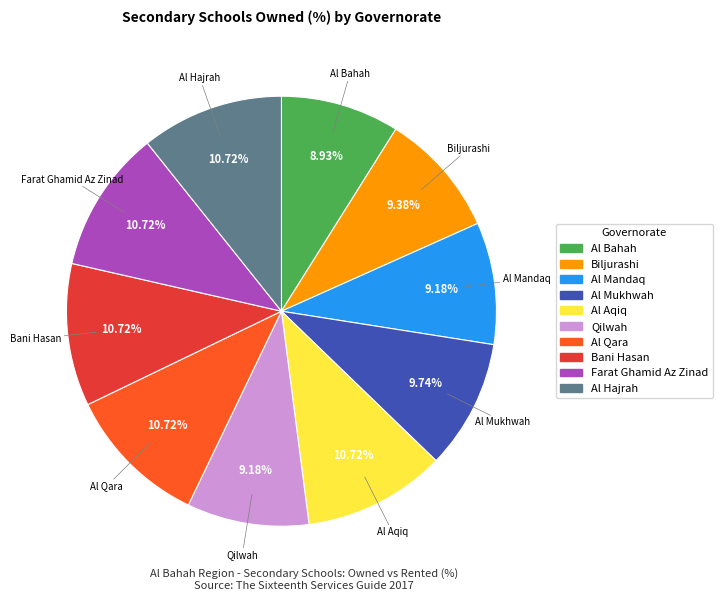

What is the ratio of the value at Al Bahah to the value at Farat Ghamid Az Zinad?

0.8